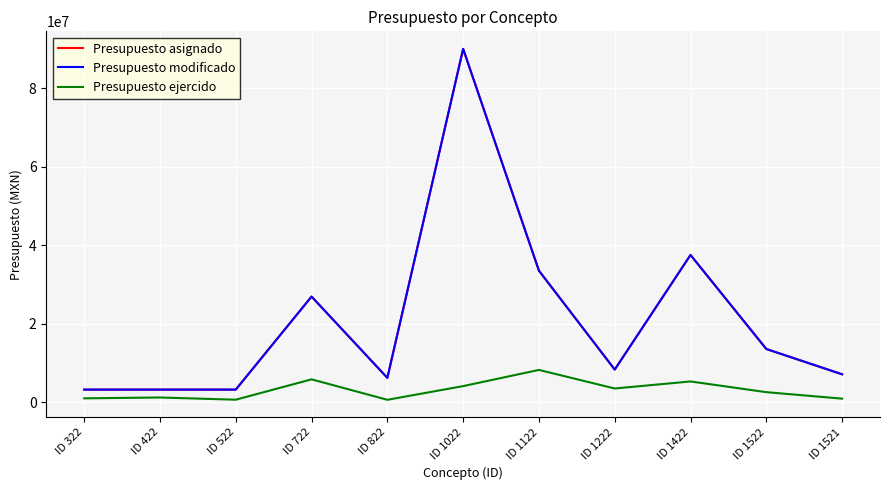

Where is the first local minimum for Presupuesto modificado?

ID 822